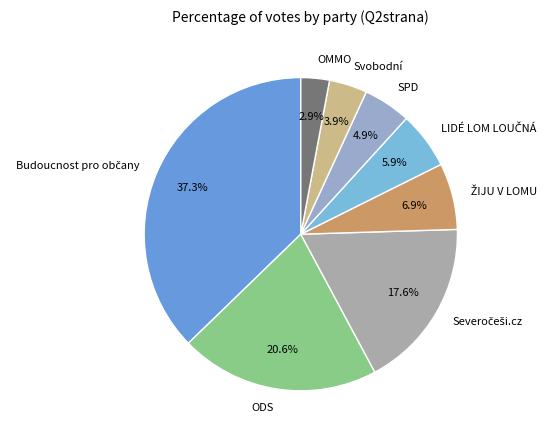

Combined, what portion of the pie is OMMO and SPD?

7.8%